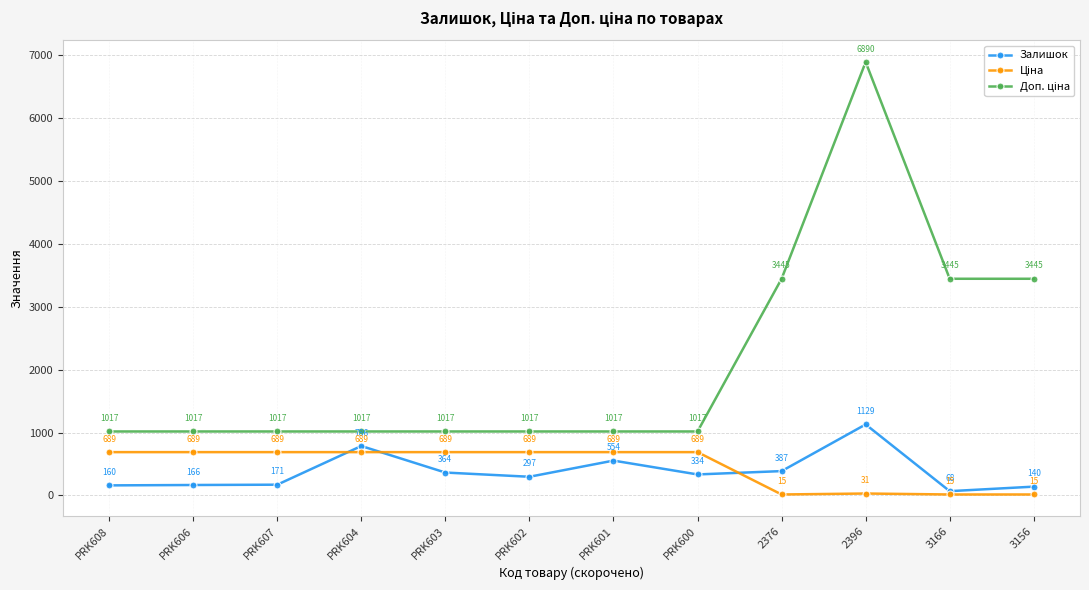

What is the average value of the Залишок series?

379.7